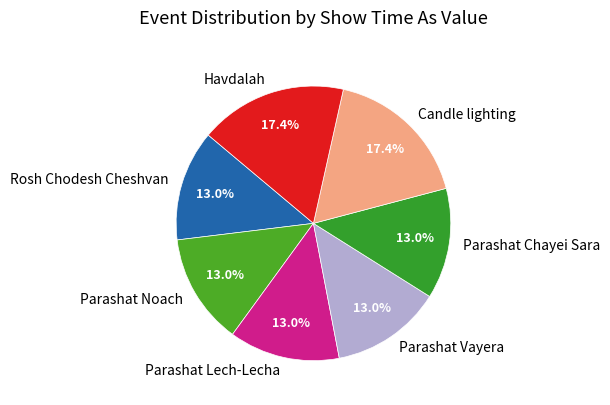

How much of the chart is everything except Parashat Lech-Lecha?

87.0%